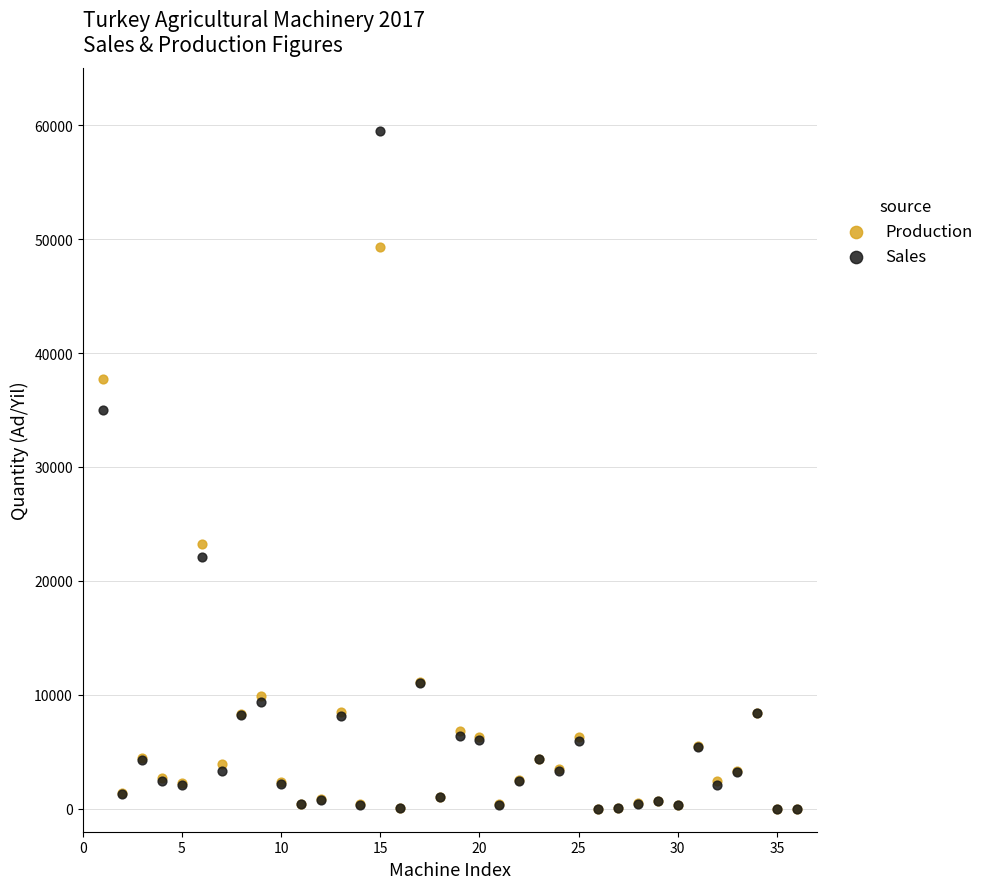

Which series reaches the maximum Y coordinate?

Sales